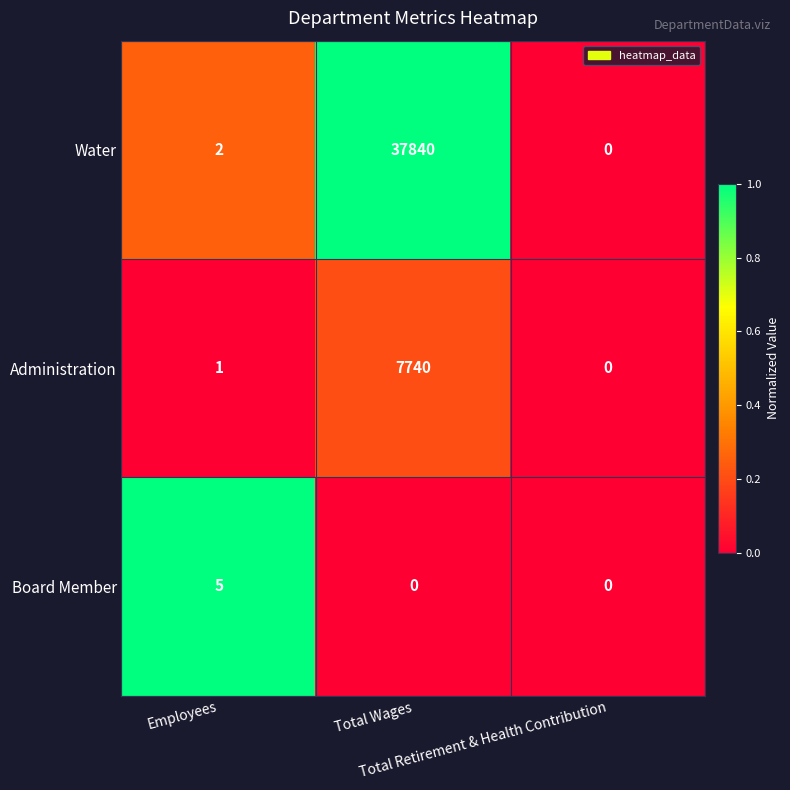

Which series has the widest spread of values?

Water